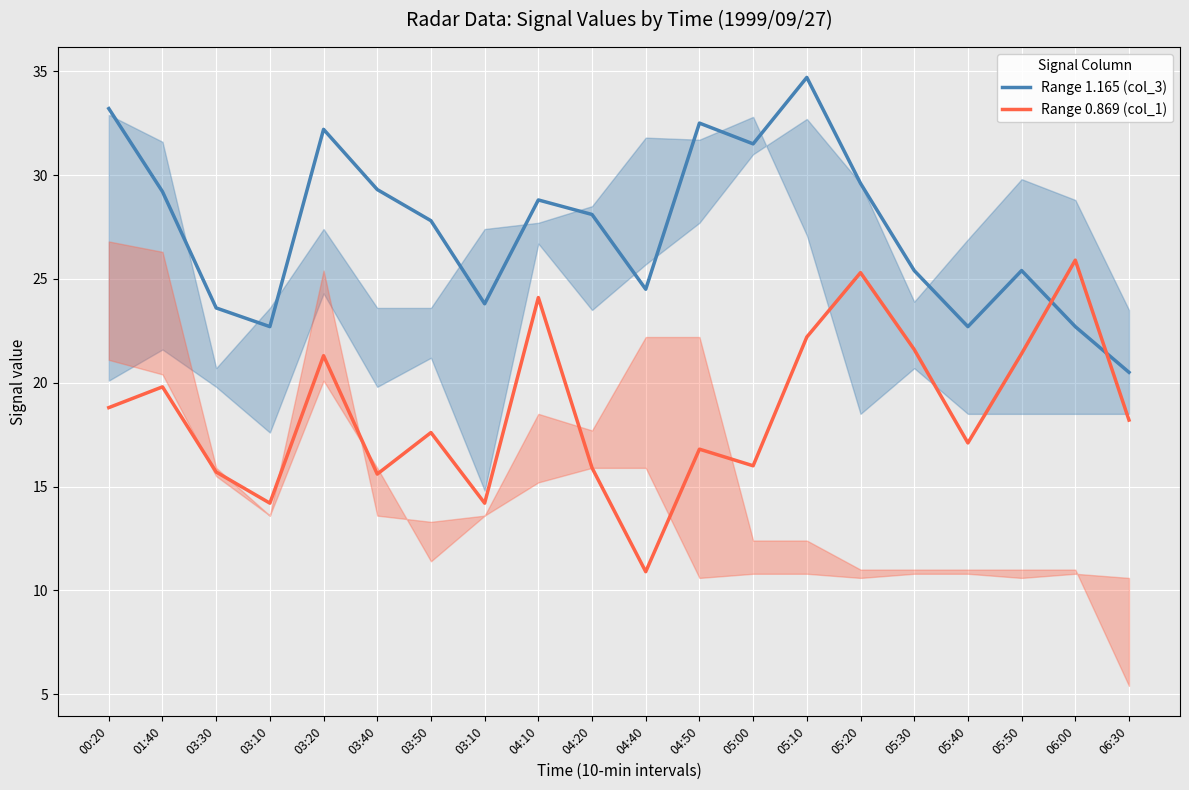

Which series changed the most between 00:20 and 03:30?

Range 1.165 (col_3)